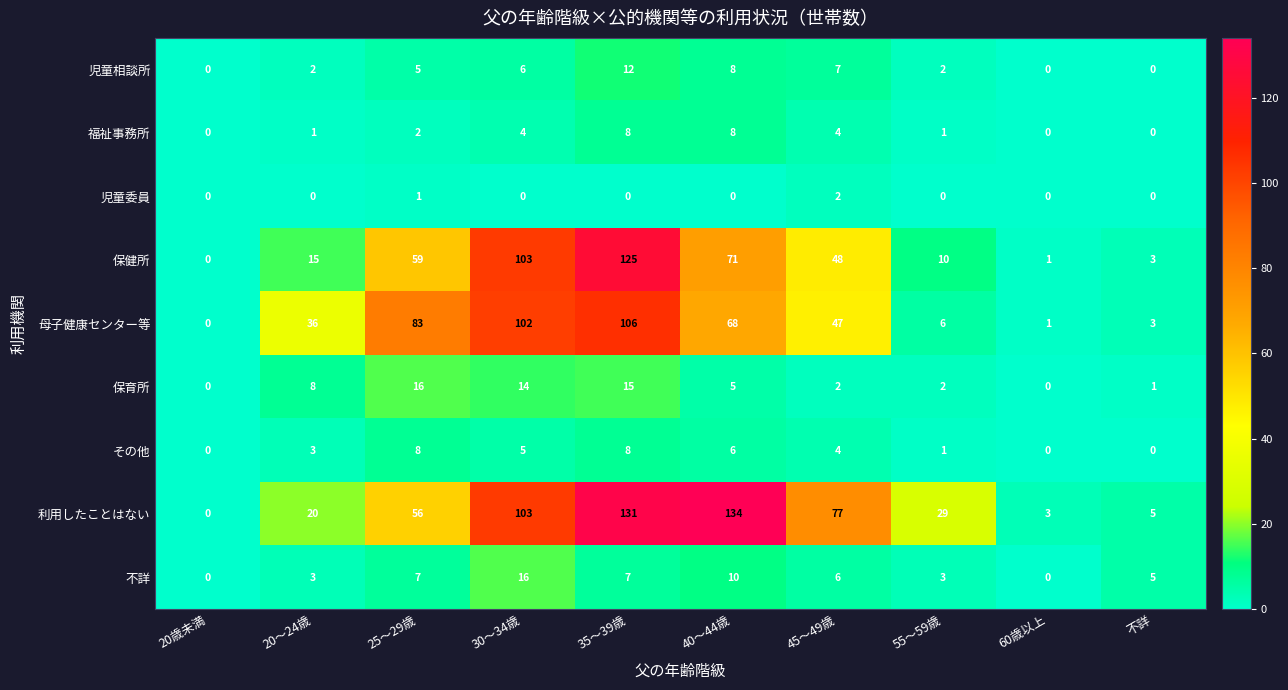

How many categories are shown in the chart?

10